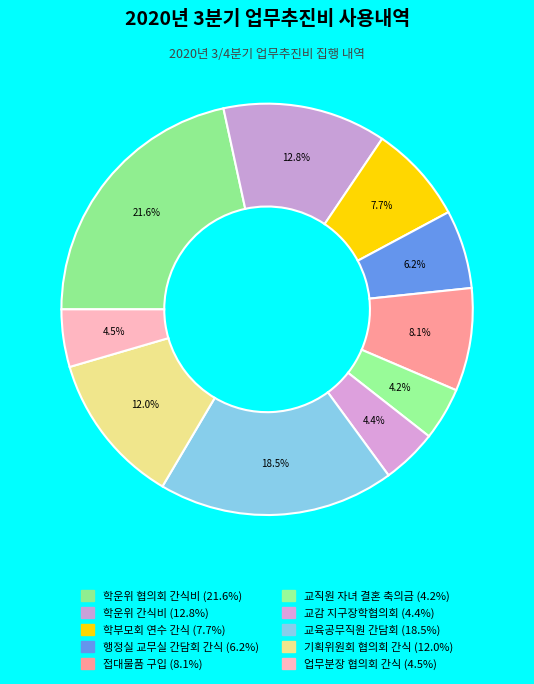

Does 교감 지구장학협의회 represent more than half of the total?

No